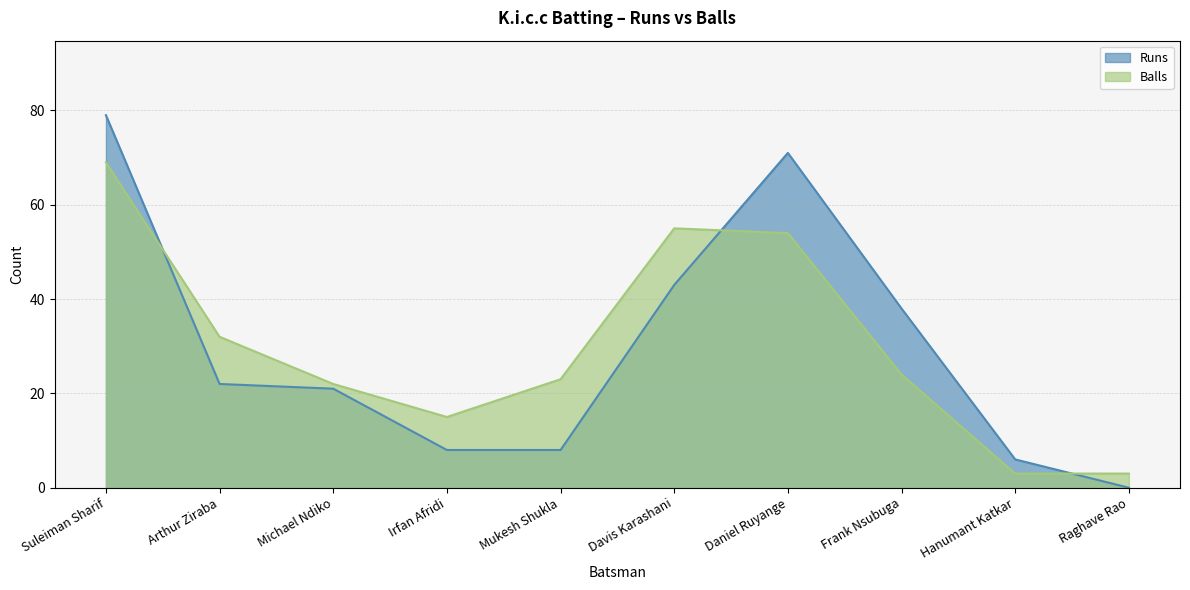

How many interior local peaks does the K.i.c.c Batting Balls series have?

1